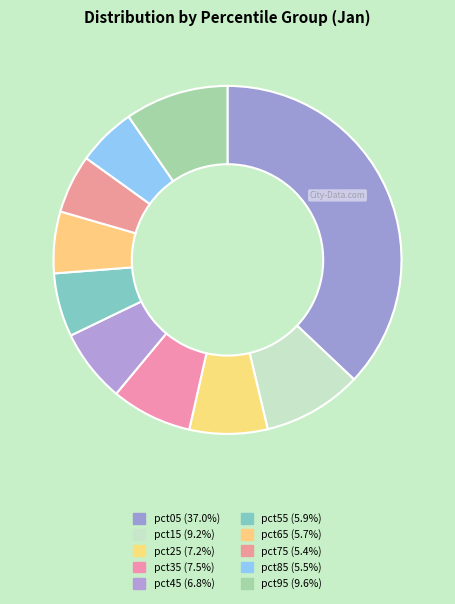

To the nearest percent, what percentage of the pie is pct25?

7%